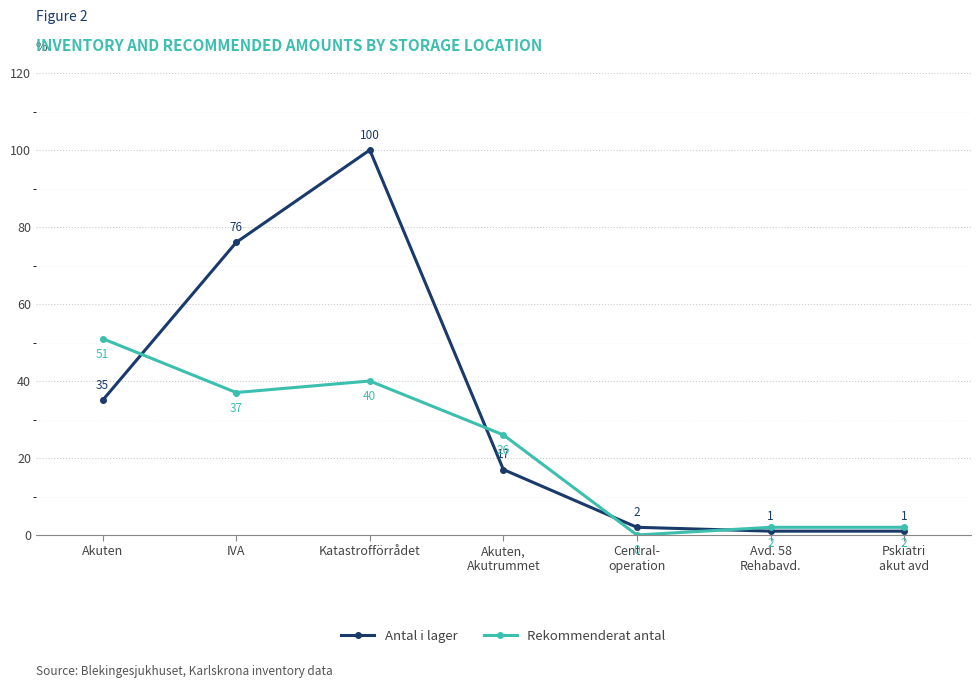

Reading left to right, transcribe all the data shown in this chart.

Antal i lager: 35	76	100	17	2	1	1
Rekommenderat antal: 51	37	40	26	0	2	2